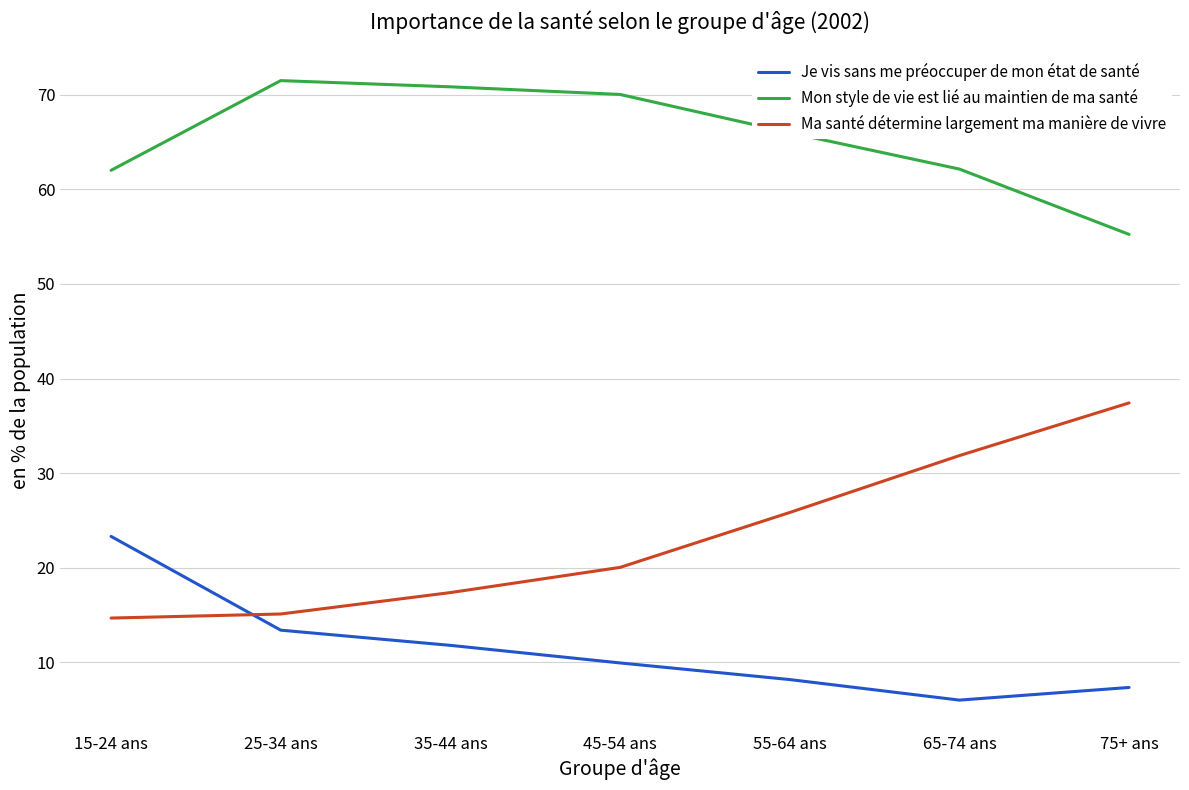

What are all the series names shown in the legend?

Je vis sans me préoccuper de mon état de santé, Mon style de vie est lié au maintien de ma santé, Ma santé détermine largement ma manière de vivre